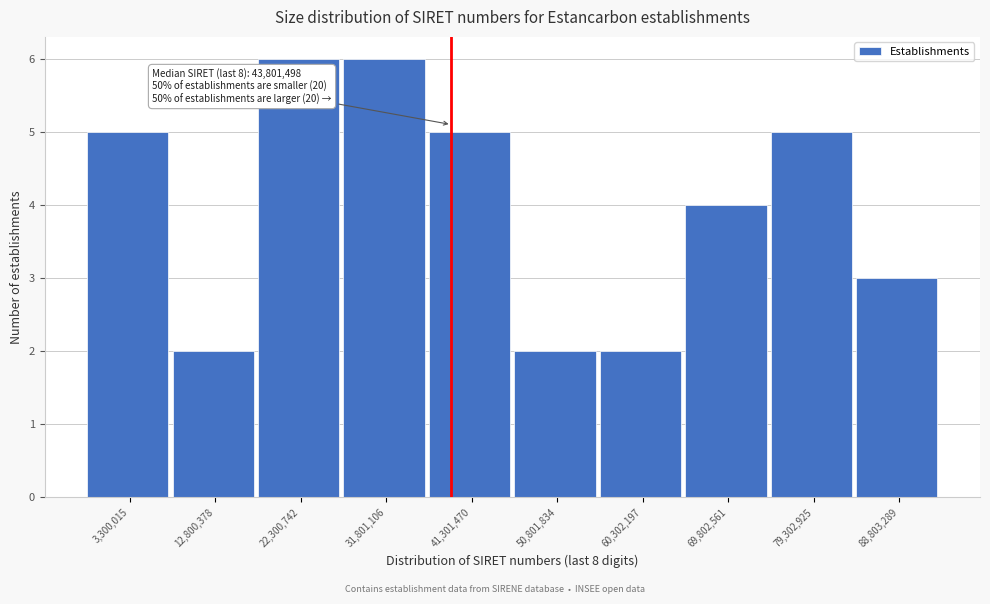

Reading left to right, extract all data points from this chart.

5	2	6	6	5	2	2	4	5	3